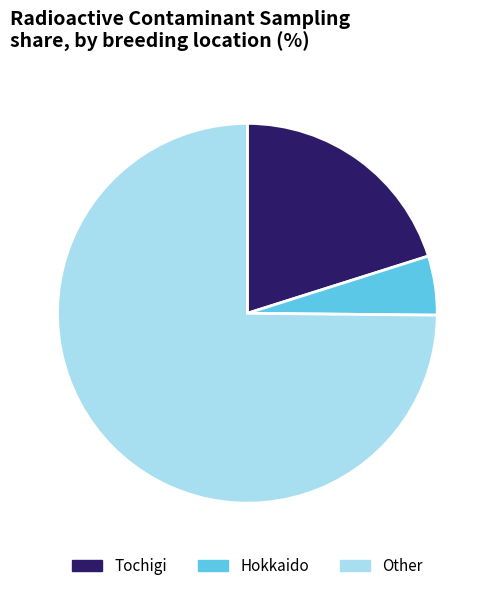

Which has a higher value, Tochigi or Hokkaido?

Tochigi